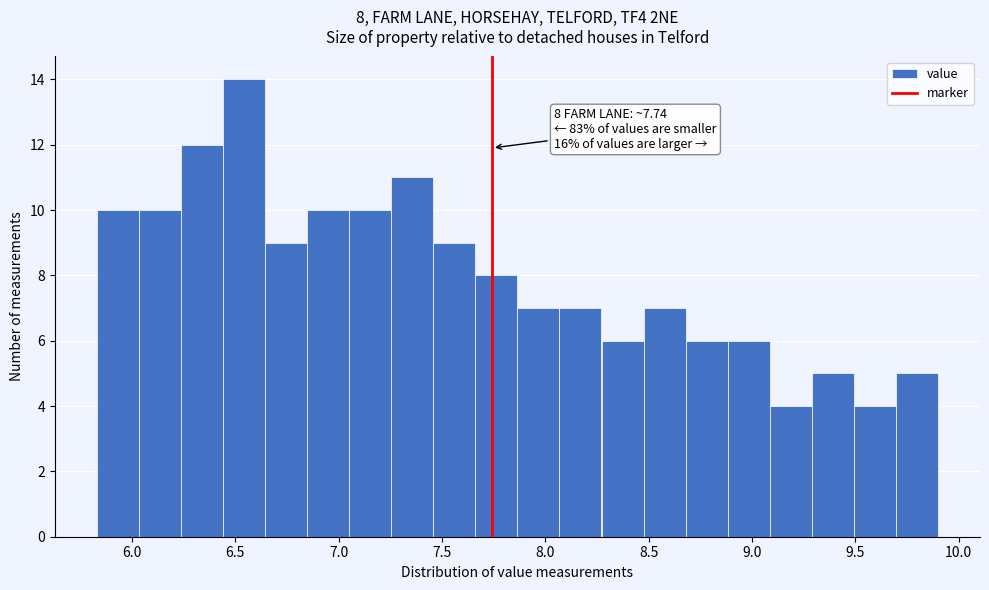

Which range on the x-axis has the tallest bar?

6.45 to 6.65